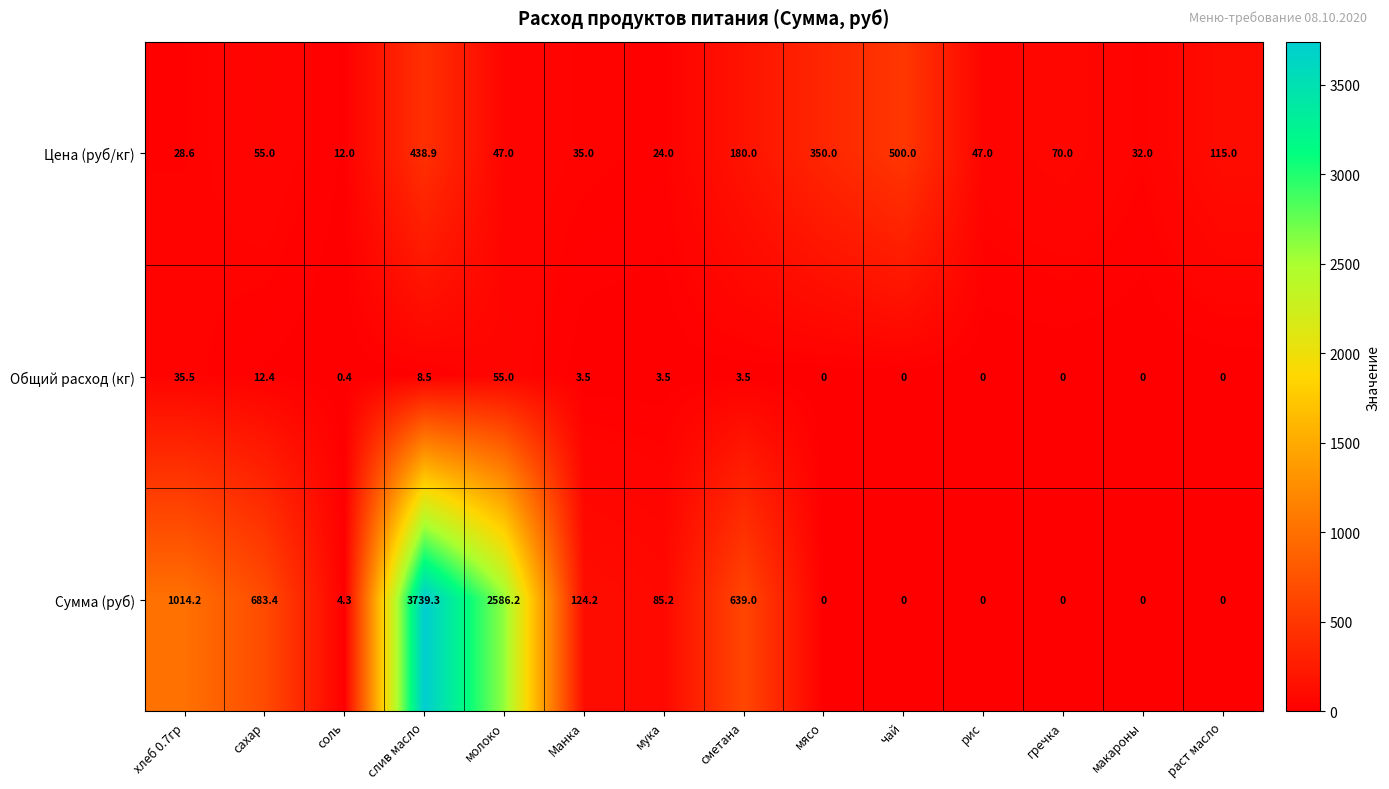

What is the sum of the Общий расход (кг) values at молоко and раст масло?

55.0